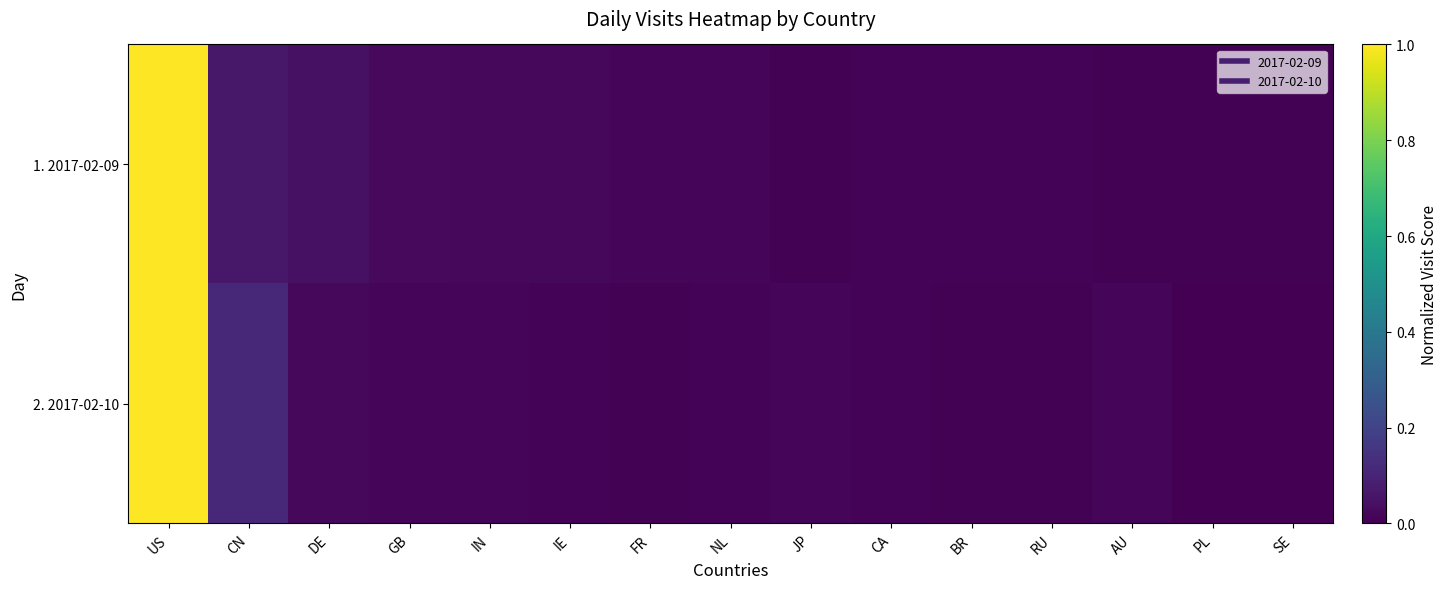

Rank the series by their maximum value, from lowest to highest.

1. 2017-02-09, 2. 2017-02-10